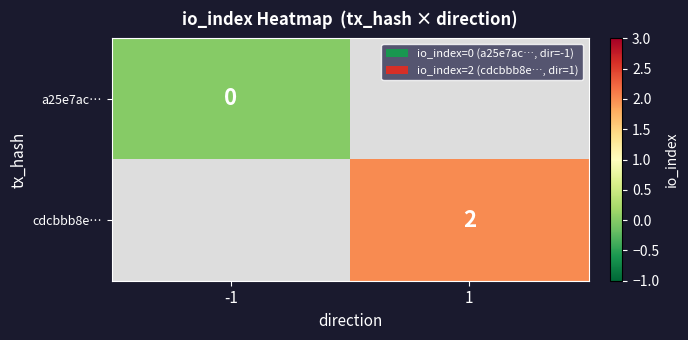

Count the number of data series in this chart.

2